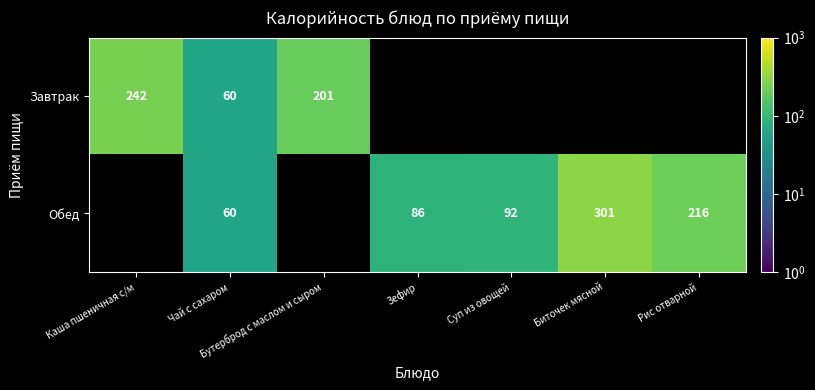

The Обед series shows 16.5 at Чай с сахаром. True or false?

False